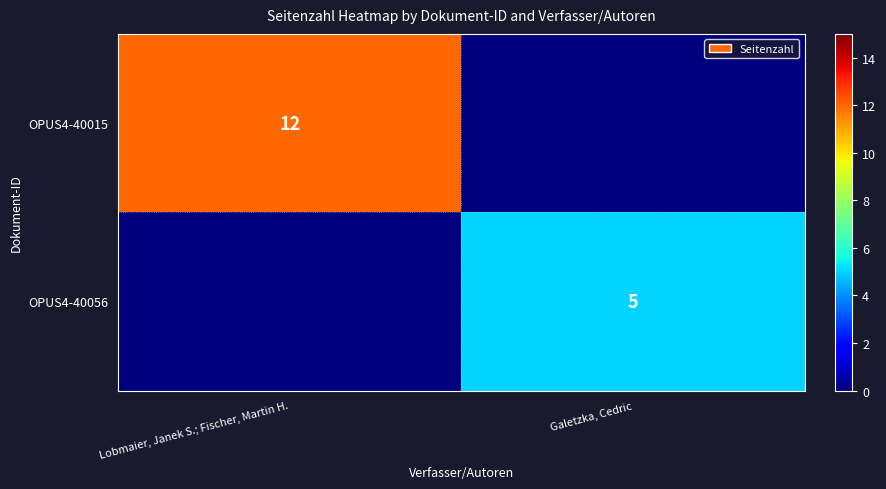

Which label corresponds to the largest value in the chart?

Lobmaier, Janek S.; Fischer, Martin H.